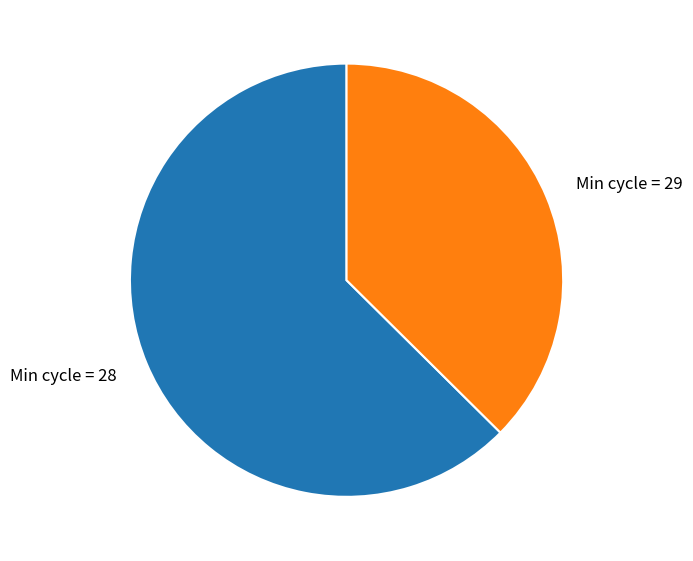

Rank the categories by value from highest to lowest.

Min cycle = 28, Min cycle = 29